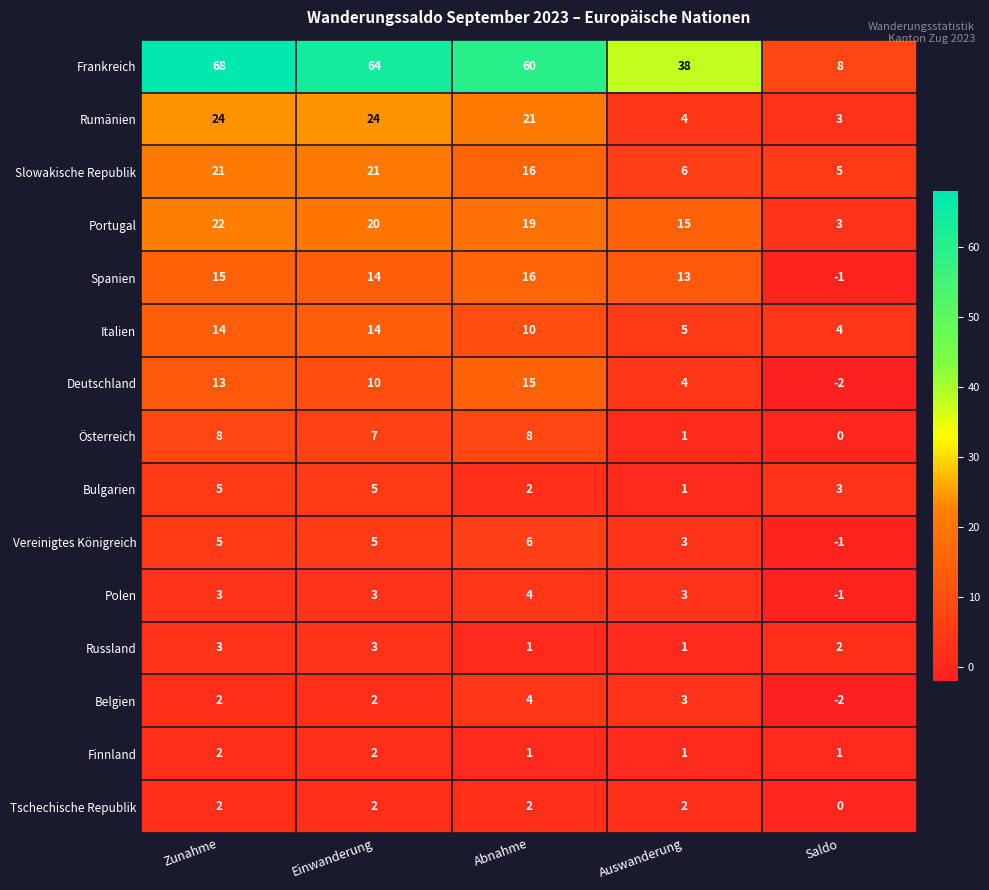

Which label corresponds to the smallest value in the chart?

Saldo